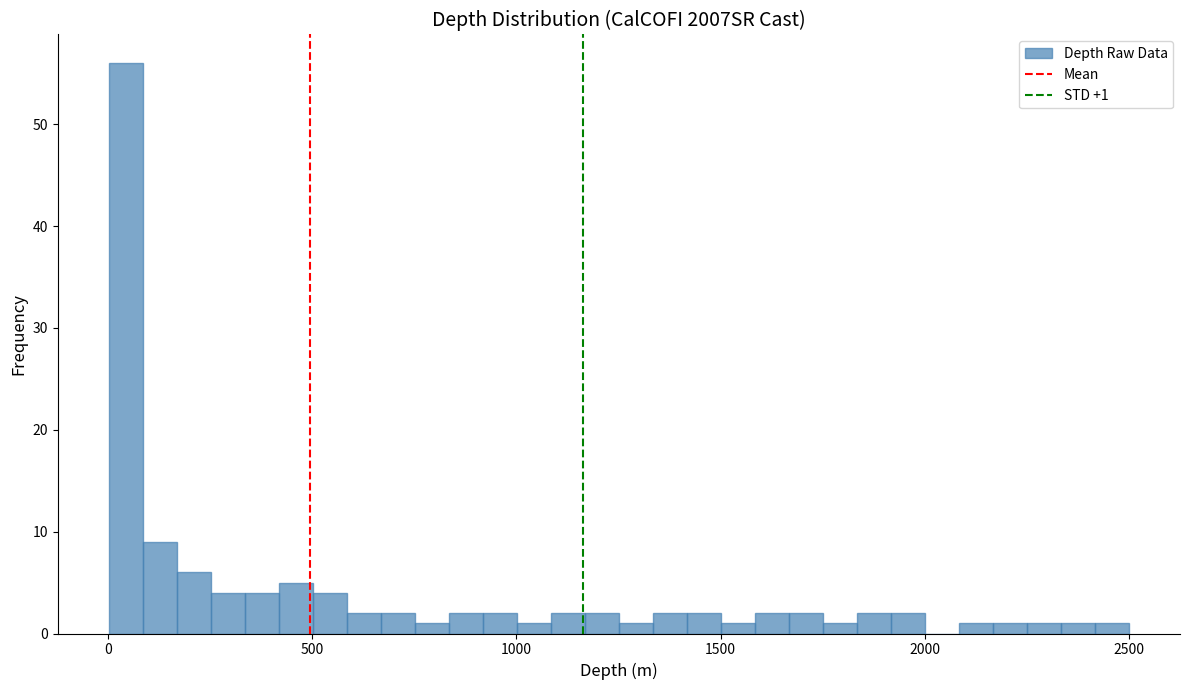

Read against the x-axis, roughly where is the centre of the tallest bar?

50